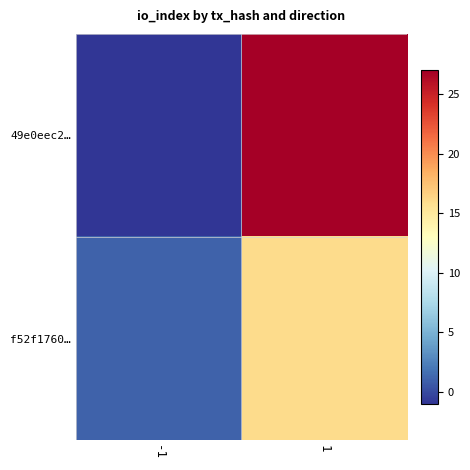

At which category is the sum across all series the highest?

1